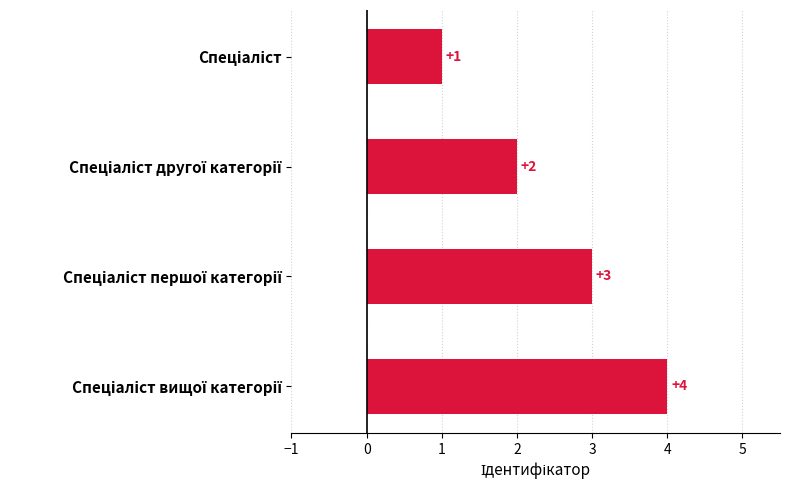

What is the sum of all values?

10